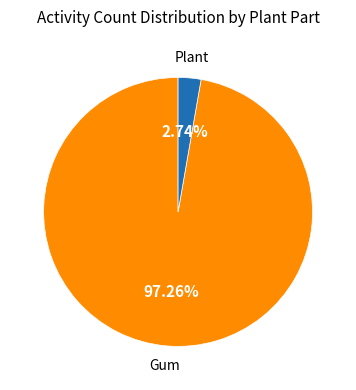

Is there a majority slice in this chart?

Yes